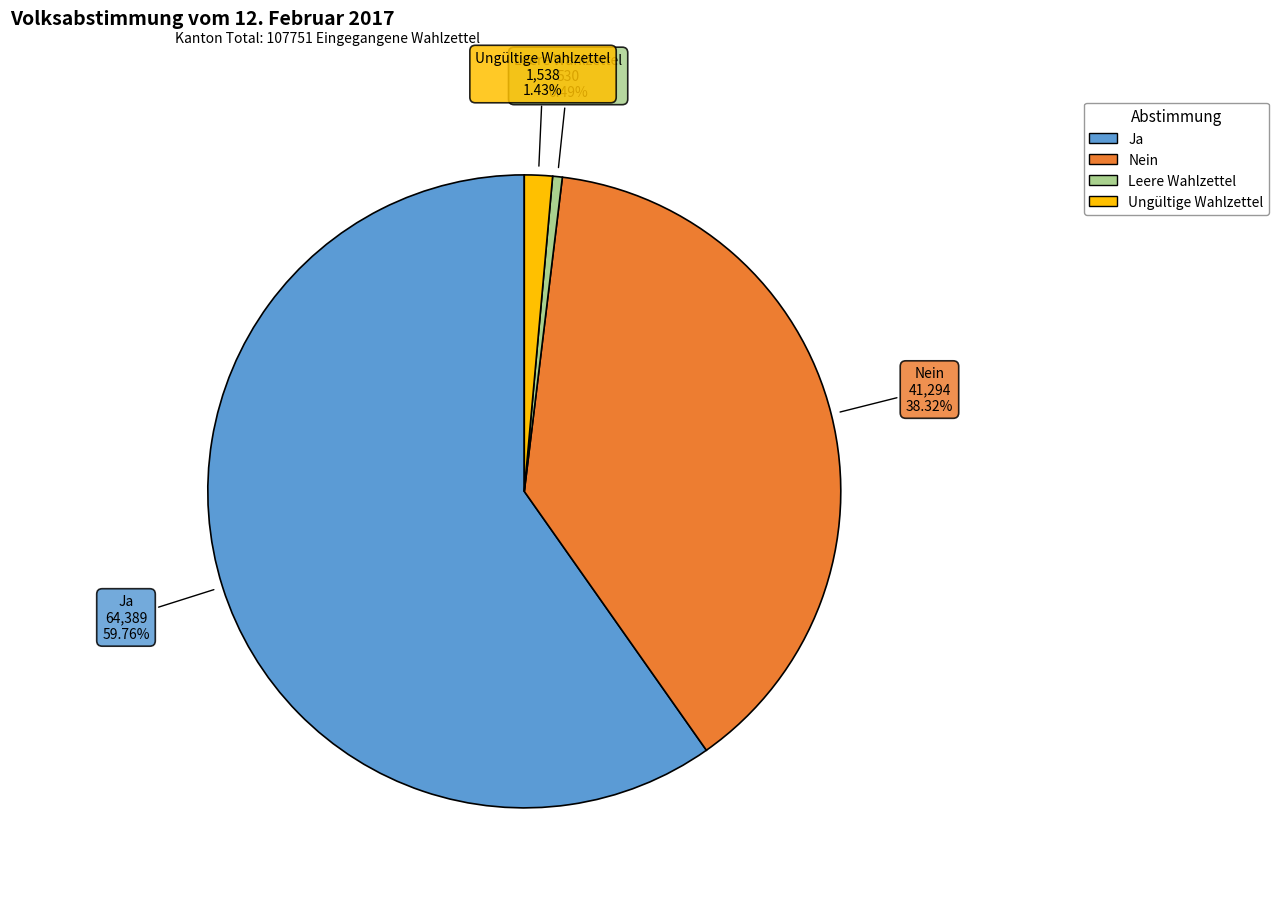

To the nearest percent, what is the difference between the Ungültige Wahlzettel and Ja slice percentages?

58%